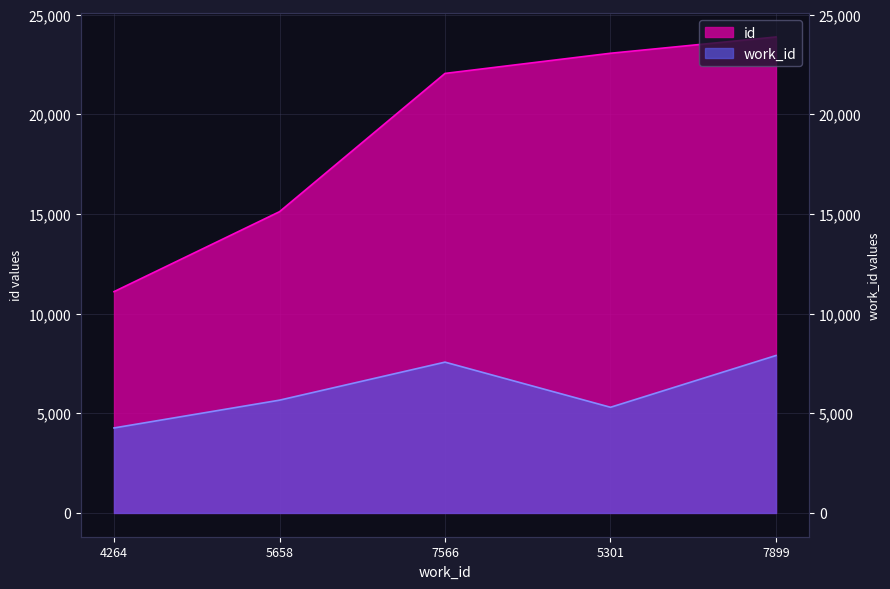

Is the value of id at 7899 greater than the value of work_id at 5301?

Yes